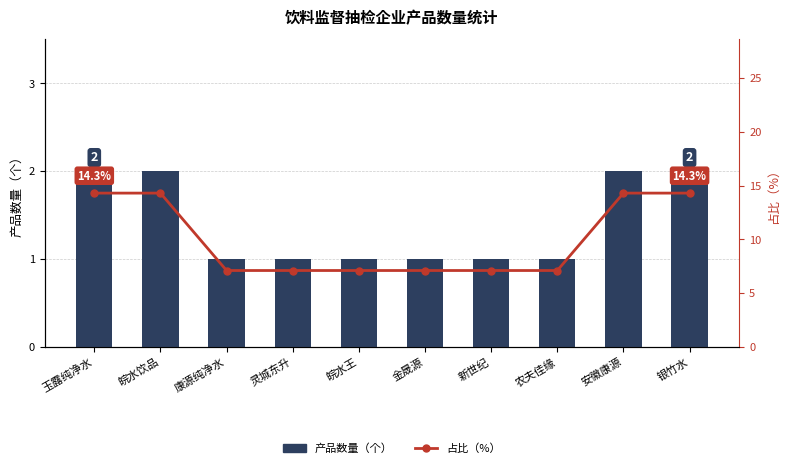

What is the minimum value shown in the chart?

1.0